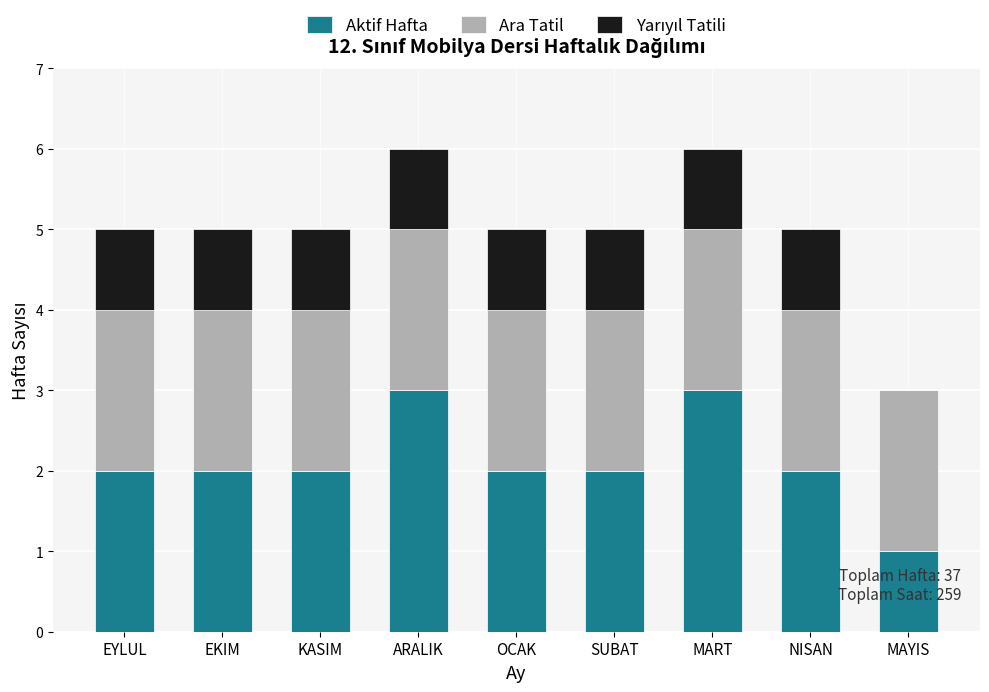

Reading right to left, list the values for the Aktif Hafta series.

MAYIS=1	NISAN=2	MART=3	SUBAT=2	OCAK=2	ARALIK=3	KASIM=2	EKIM=2	EYLUL=2